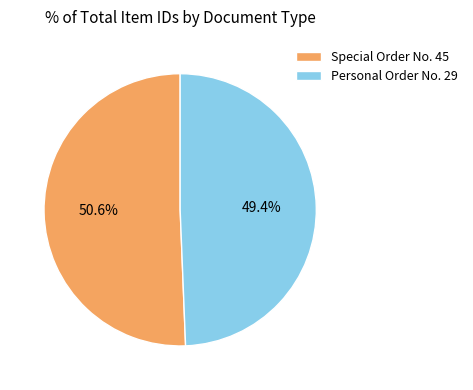

To the nearest percent, what percentage of the pie is Special Order No. 45?

51%